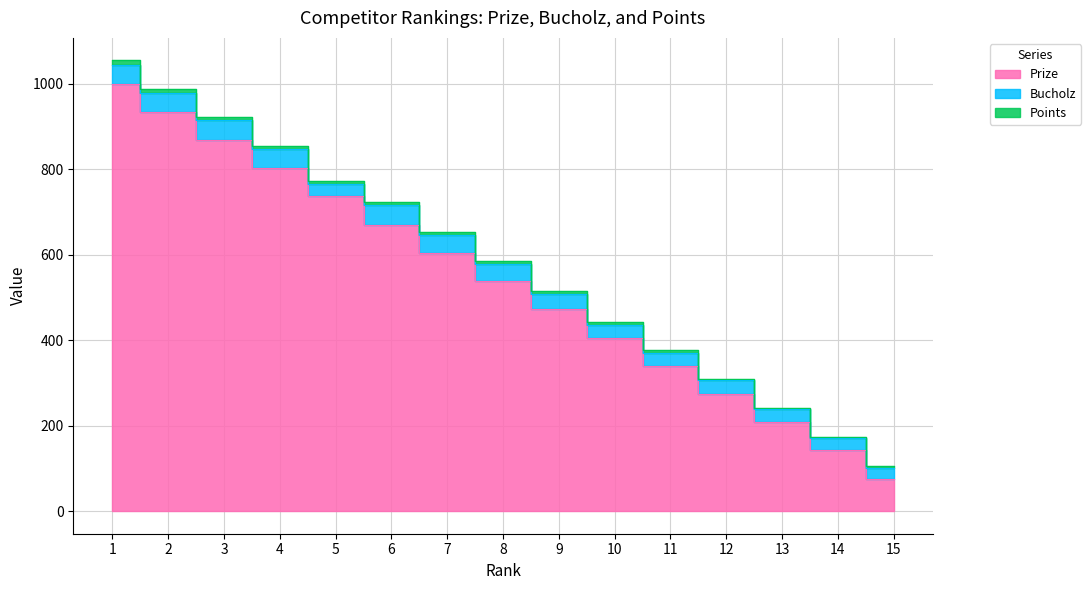

What is the minimum value shown in the chart?

4